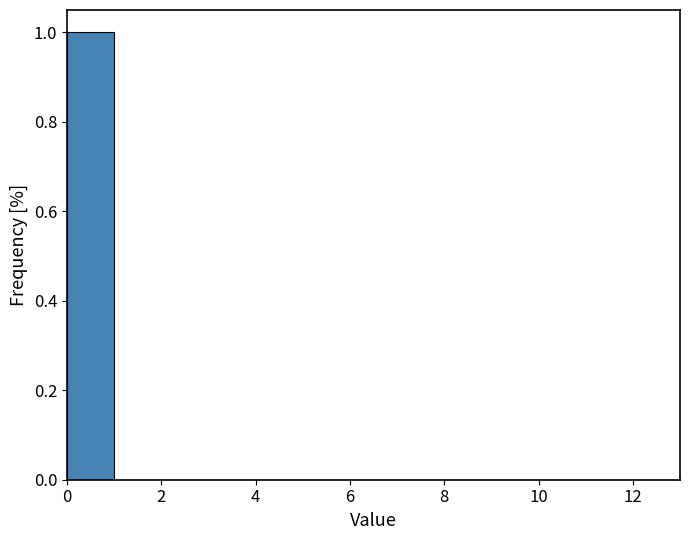

Which range on the x-axis has the tallest bar?

0 to 1